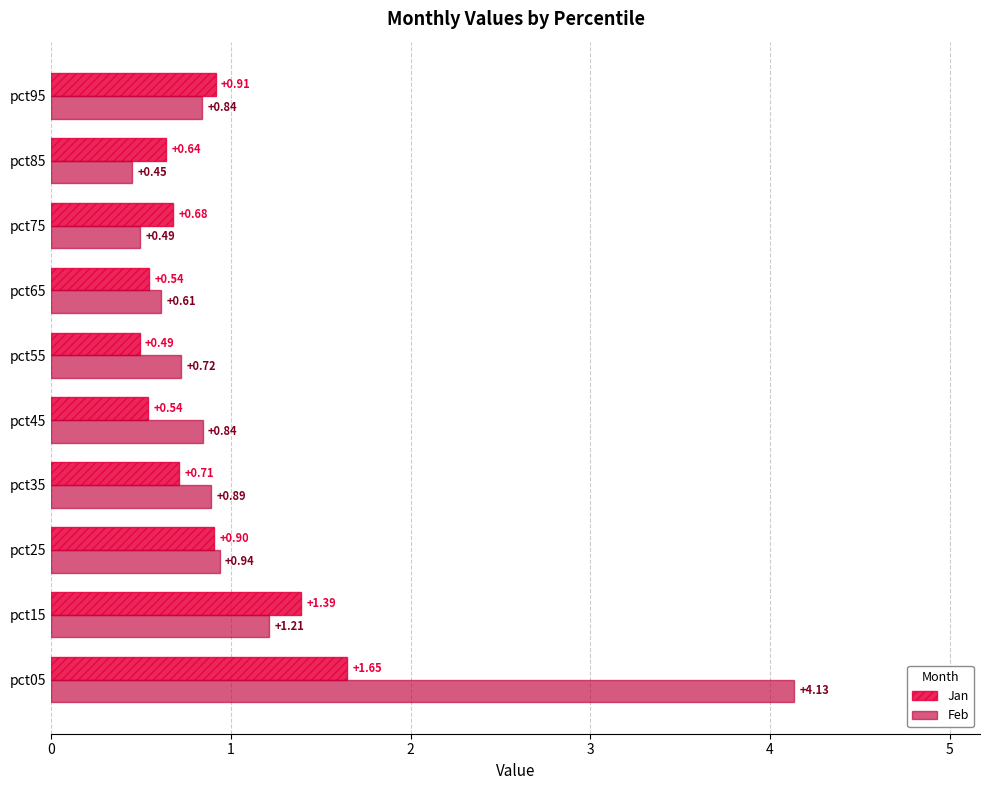

At pct95, list the series in order from smallest to largest.

Feb, Jan